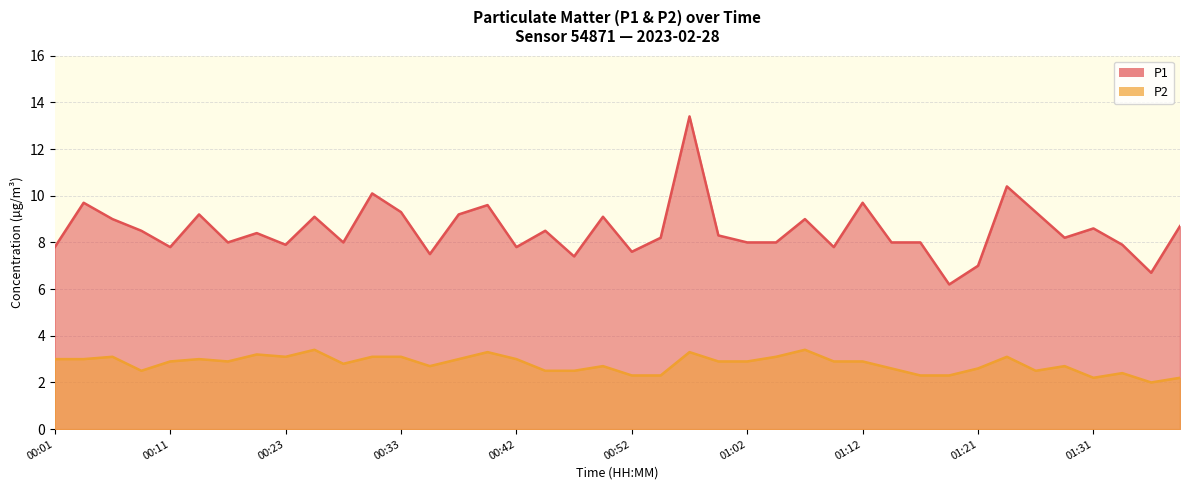

Which series has the largest total across all categories?

P1